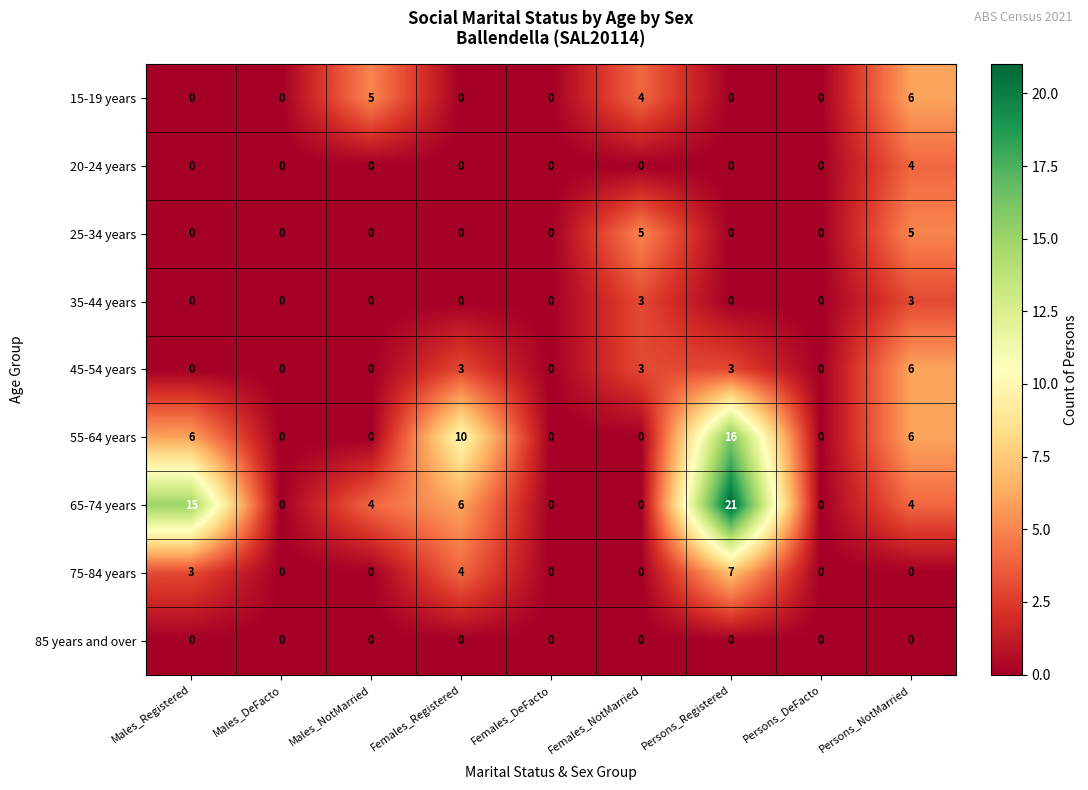

At which category is the sum across all series the highest?

Persons_Registered